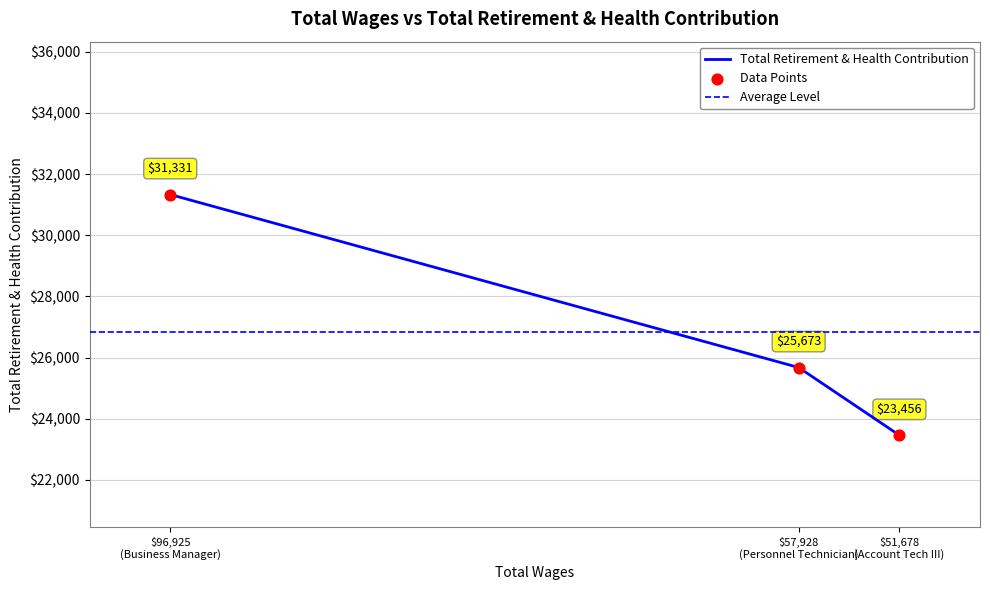

Approximately how many times larger is the value at $96,925 (Business Manager) compared to $57,928 (Personnel Technician)?

1.2